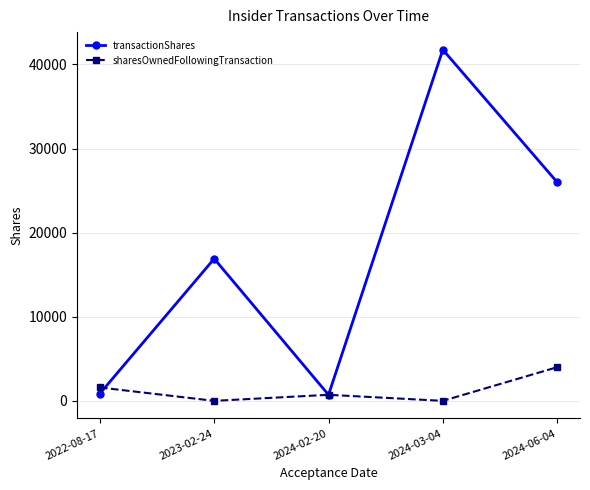

The value of transactionShares at 2024-02-20 is 719. True or false?

True